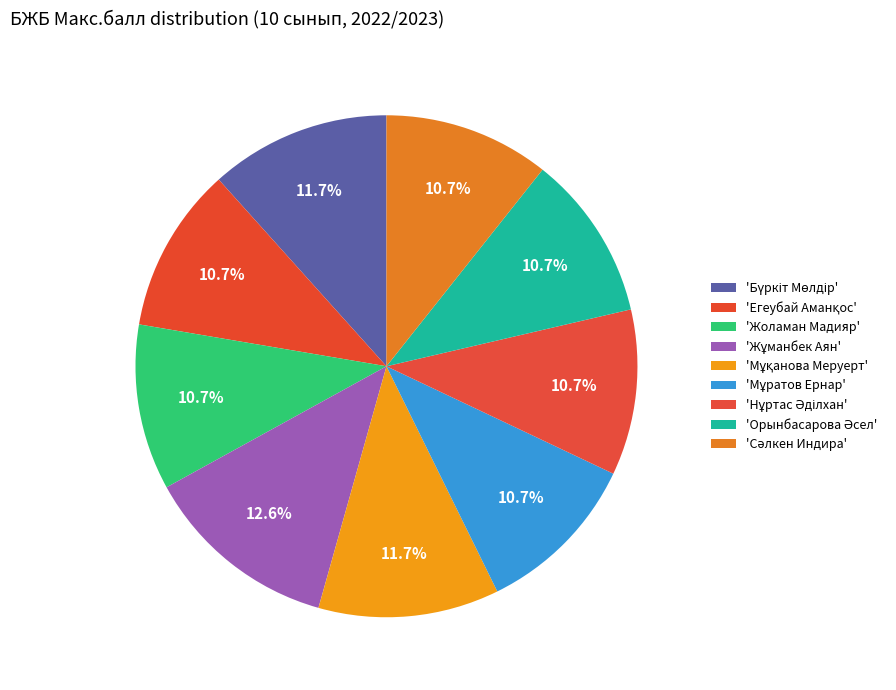

Which category has the biggest portion of the pie?

Жұманбек Аян